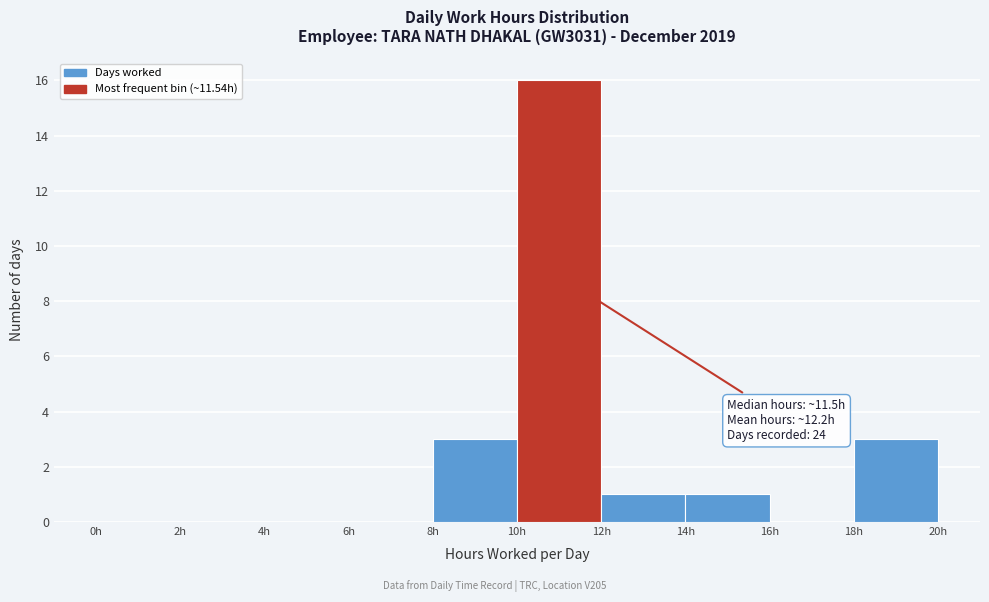

Which range on the x-axis has the tallest bar?

10 to 12